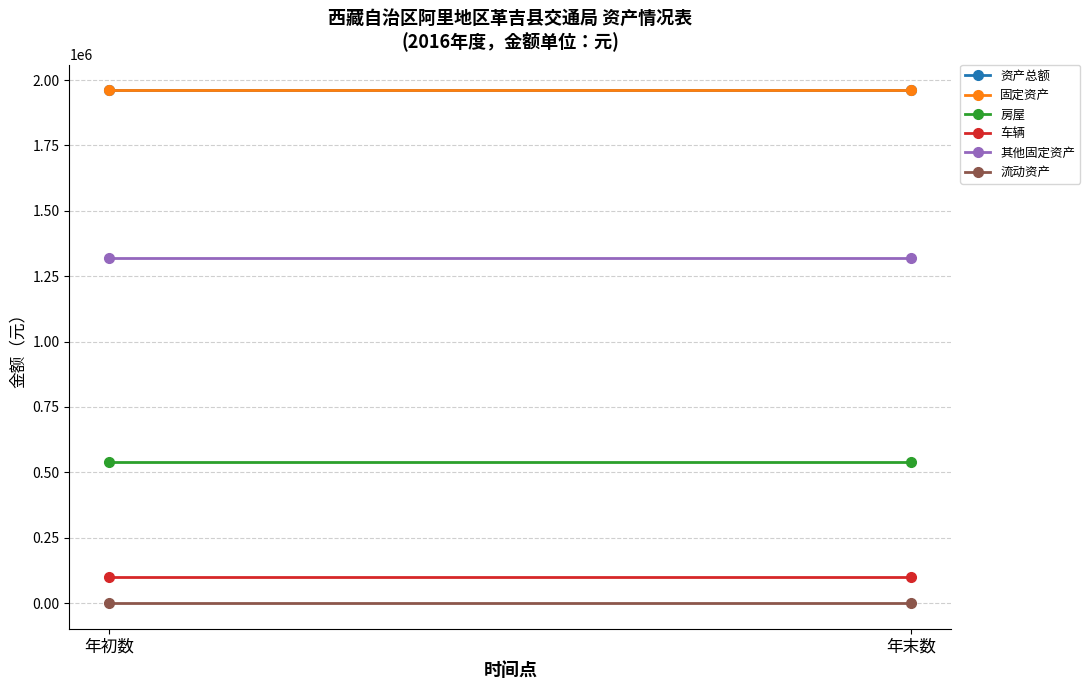

At which category is the sum across all series the highest?

年初数